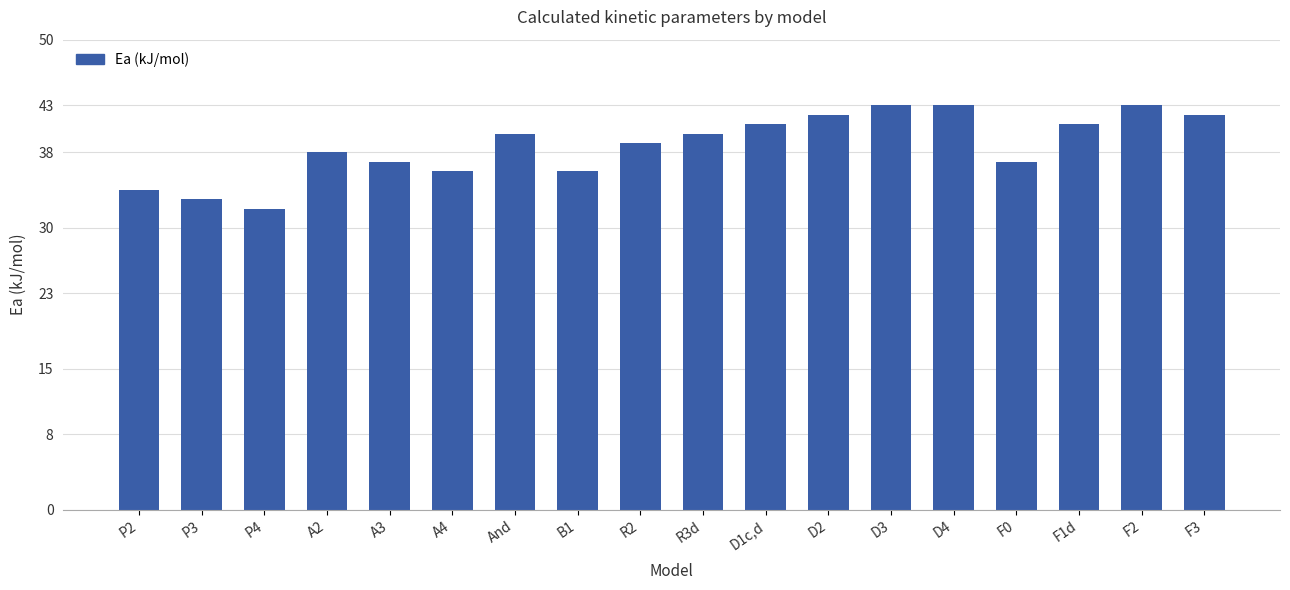

Reading left to right, transcribe all the data shown in this chart.

34	33	32	38	37	36	40	36	39	40	41	42	43	43	37	41	43	42